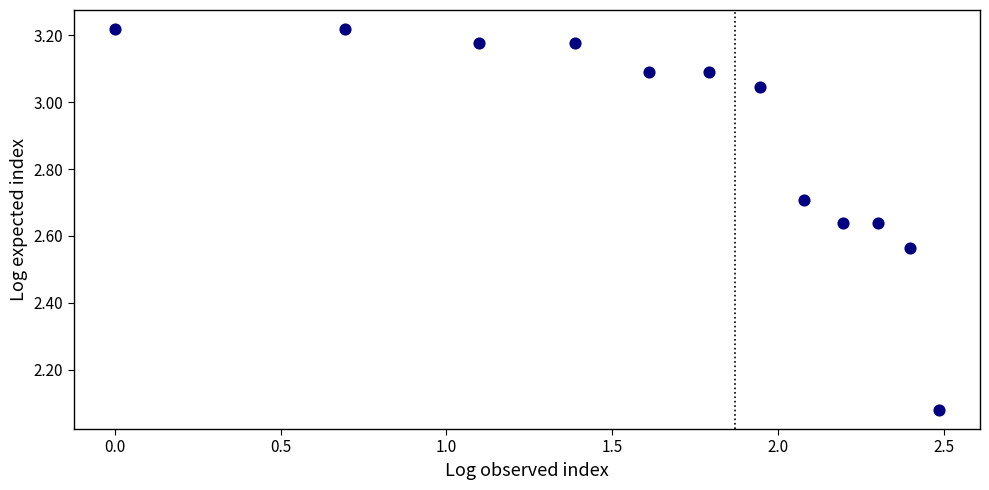

What is the range of Y values (max minus min)?

1.1